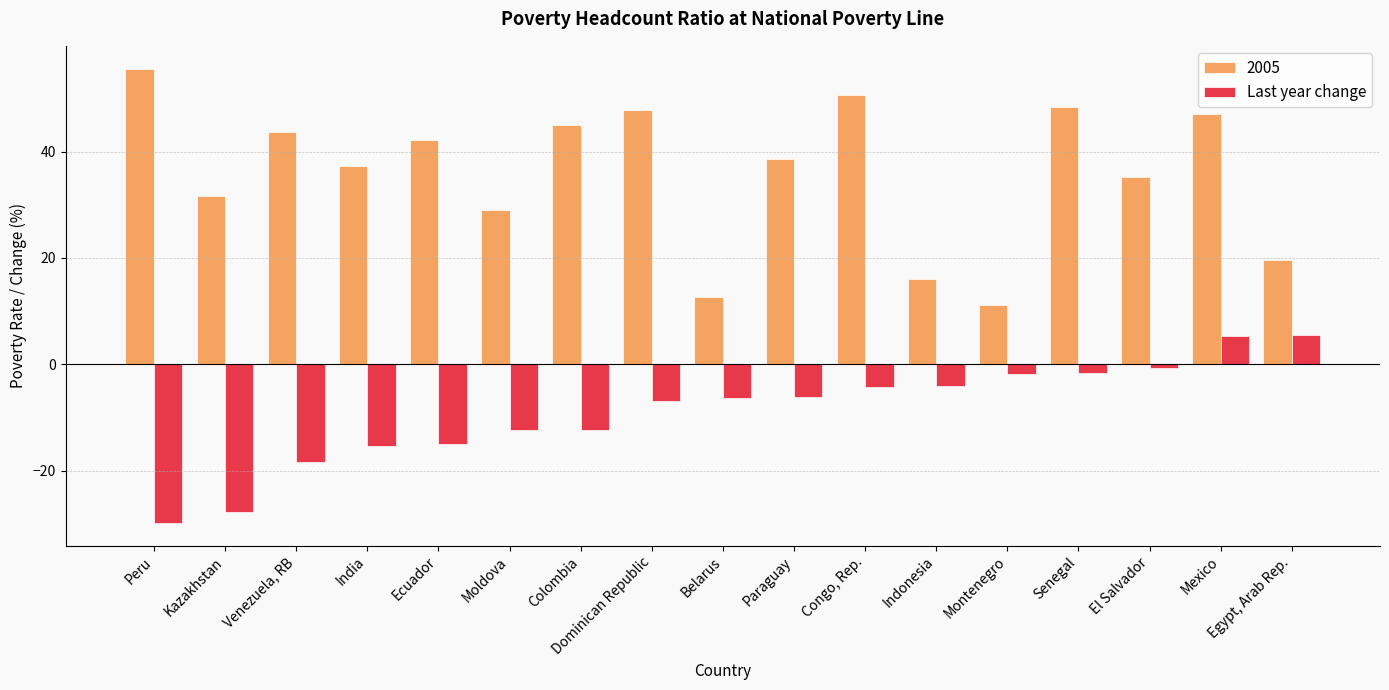

The value of 2005 at India is 37.2. True or false?

True